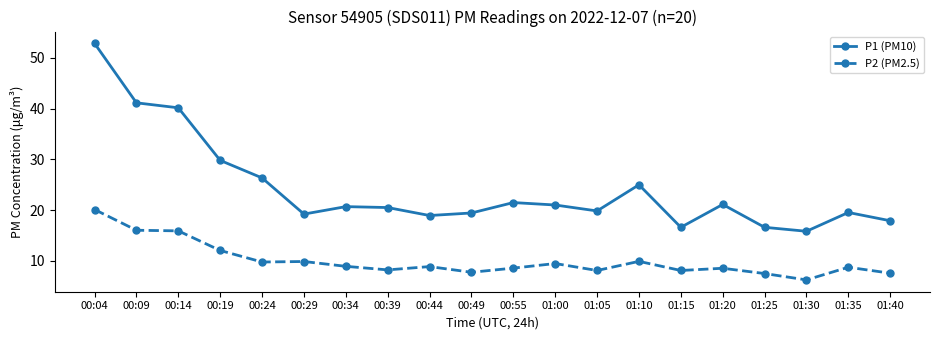

Rank the series at 00:24 from lowest to highest value.

P2 (PM2.5), P1 (PM10)